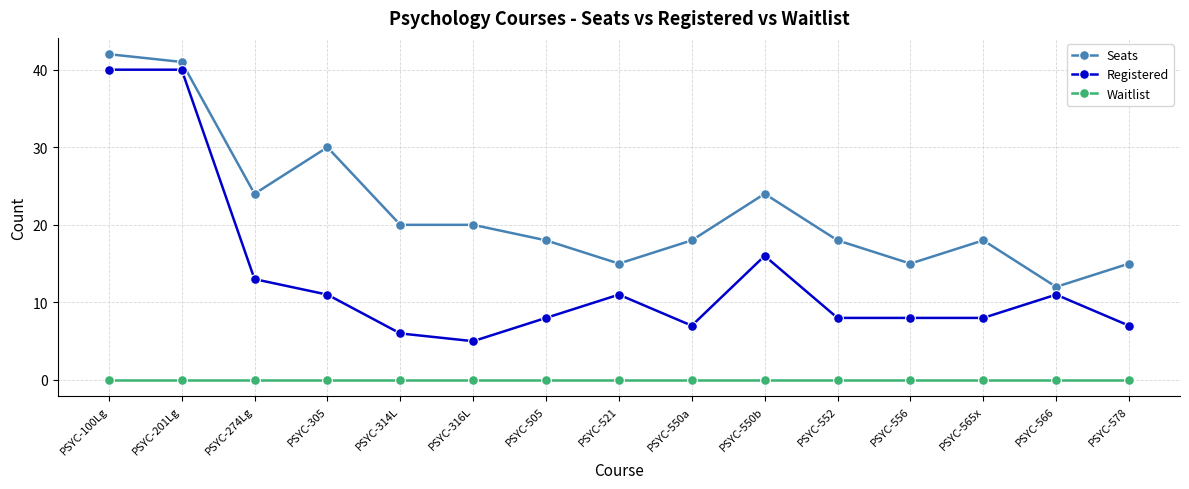

Count the number of data series in this chart.

3